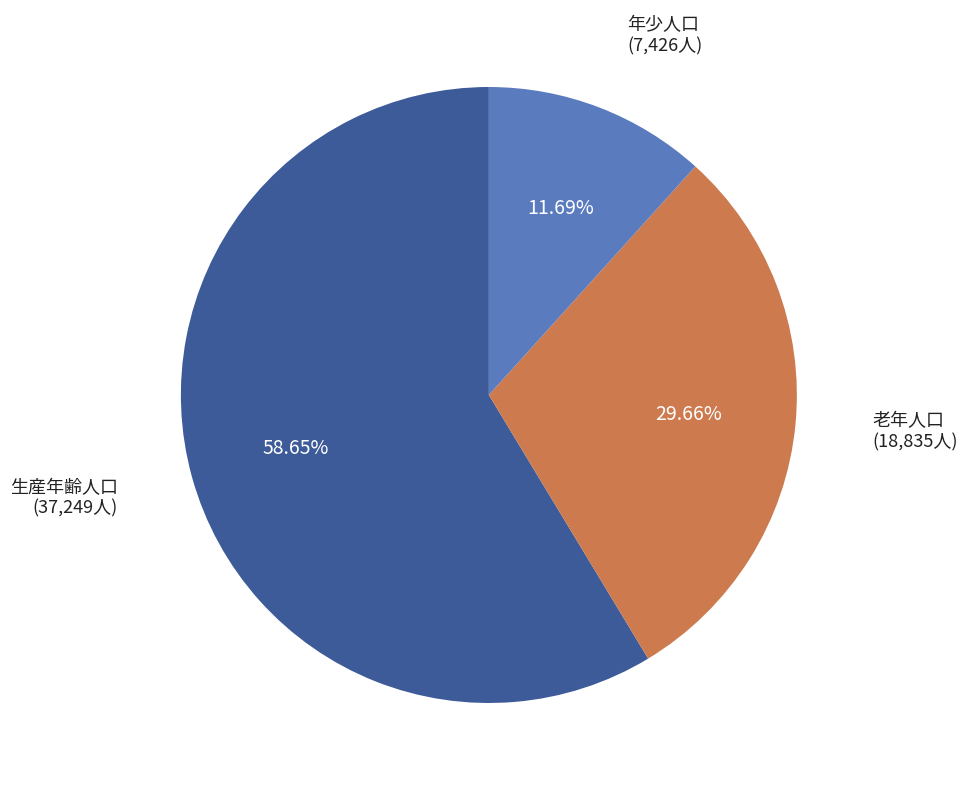

Is there a majority slice in this chart?

Yes